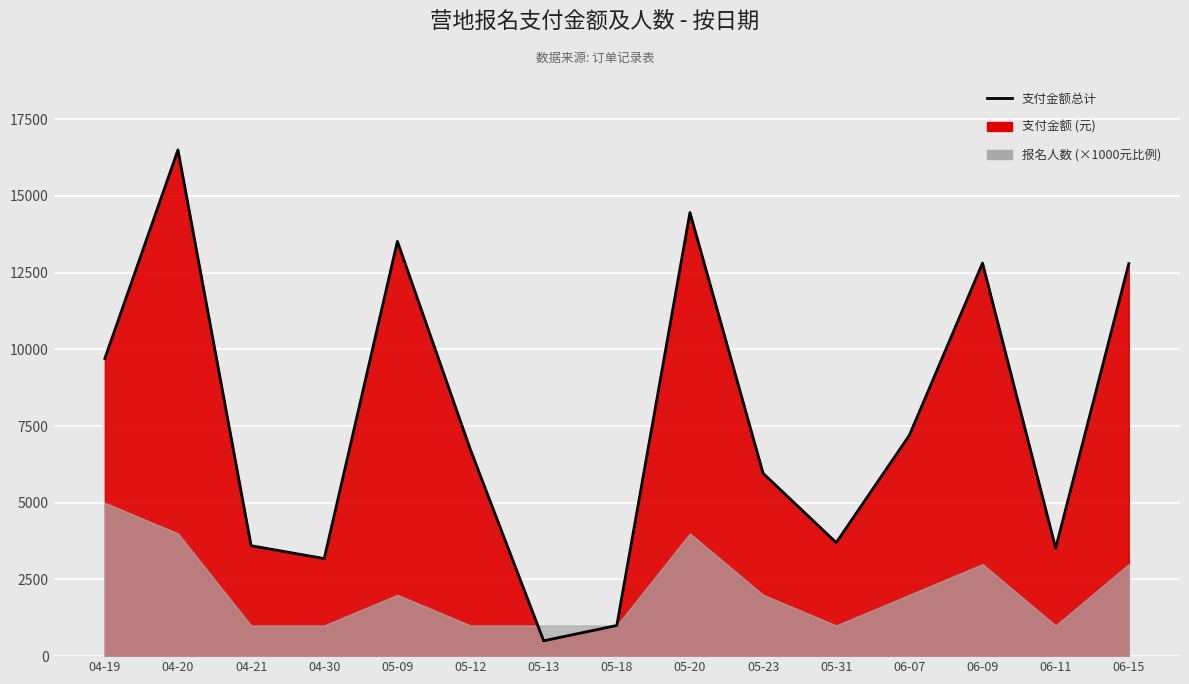

How many lines are shown in the chart?

1